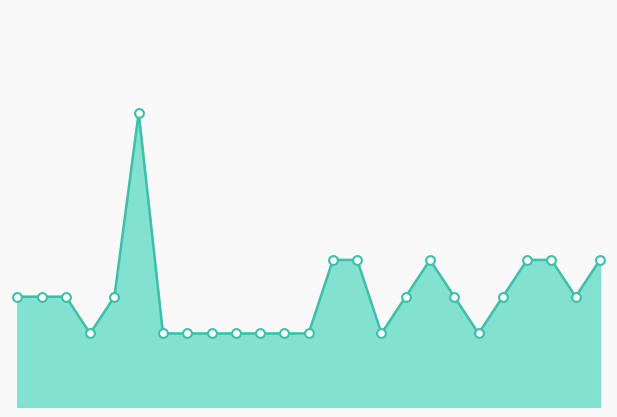

Is this an area chart (filled region under the line)?

Yes